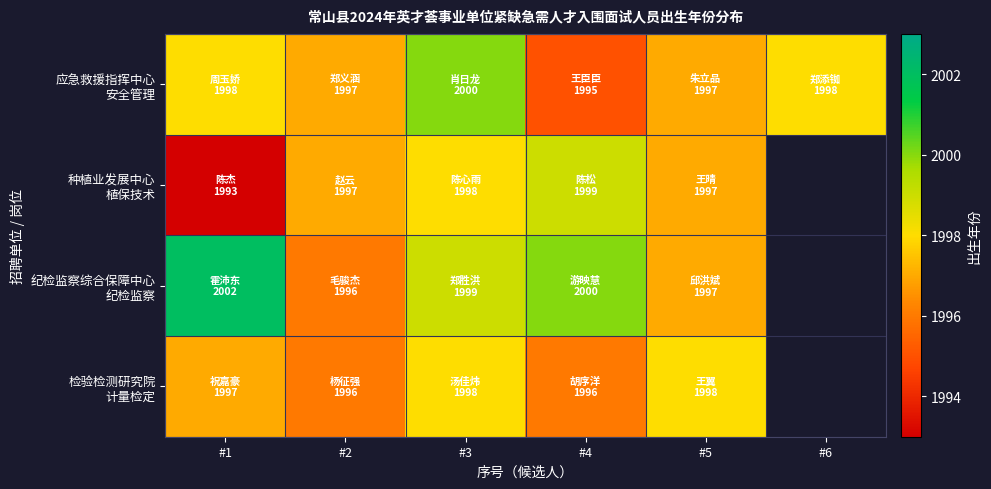

Between #5 and #4, which is larger?

#5